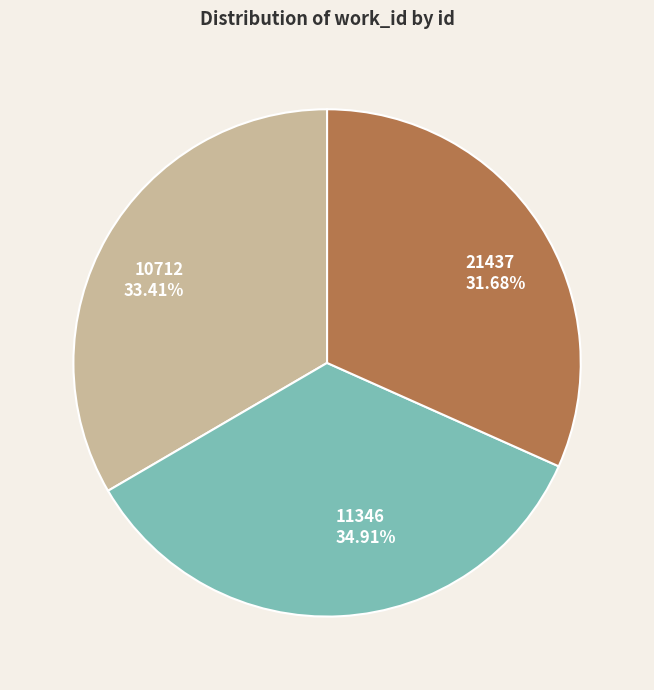

What percentage is NOT represented by 11346?

65.1%